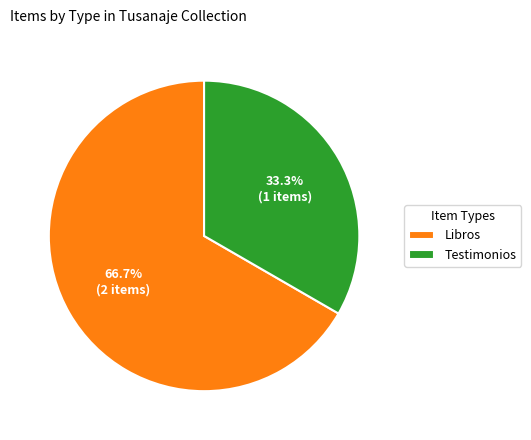

Which category has the biggest portion of the pie?

Libros